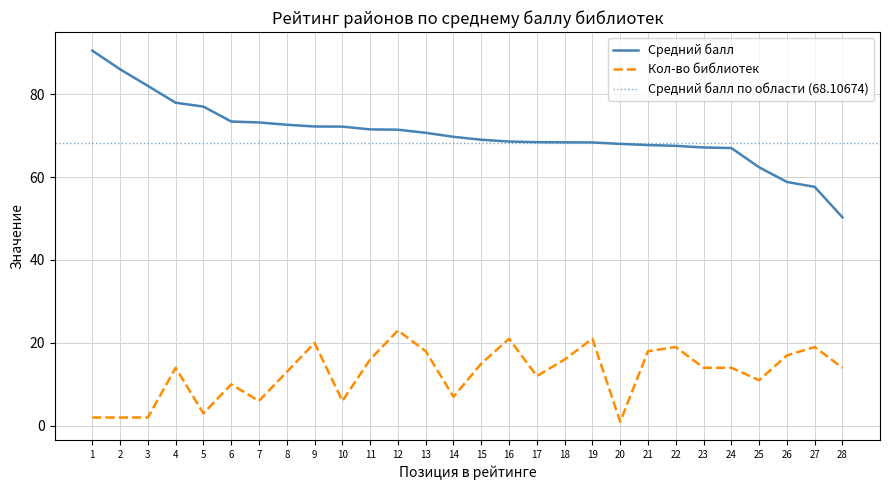

True or false: Средний балл and Кол-во библиотек cross at least once.

False